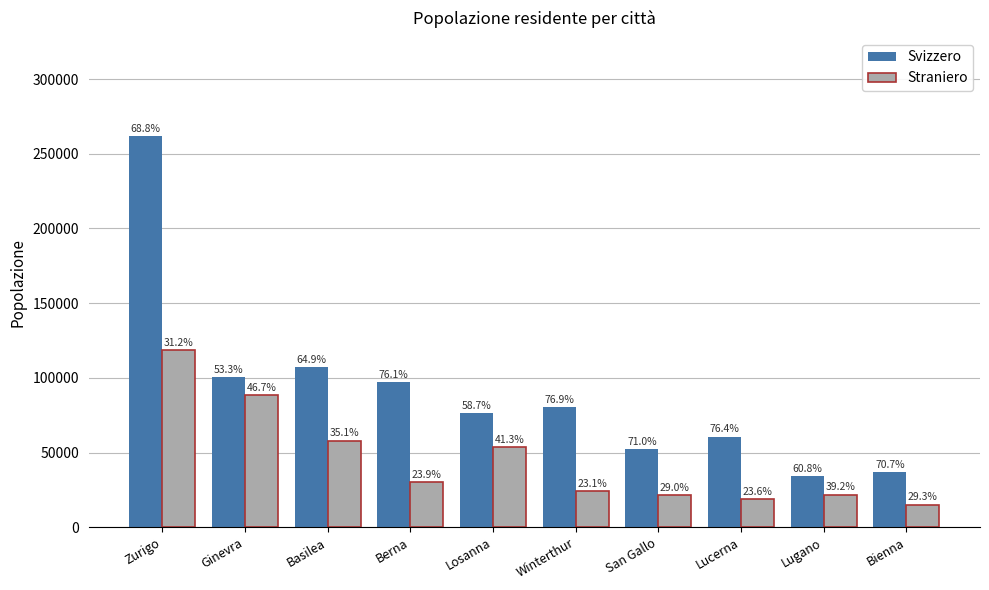

What value does the Svizzero series have at Lugano, to the nearest 10?

34090